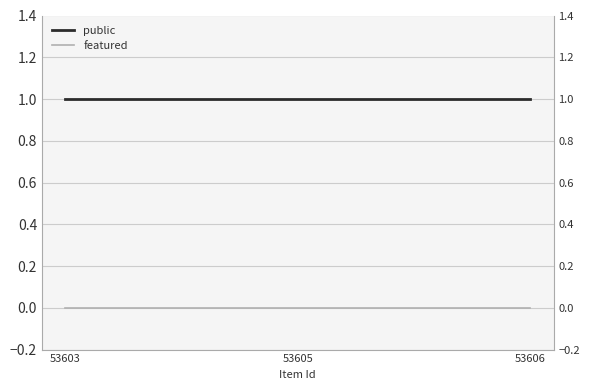

Which series has the largest total across all categories?

public